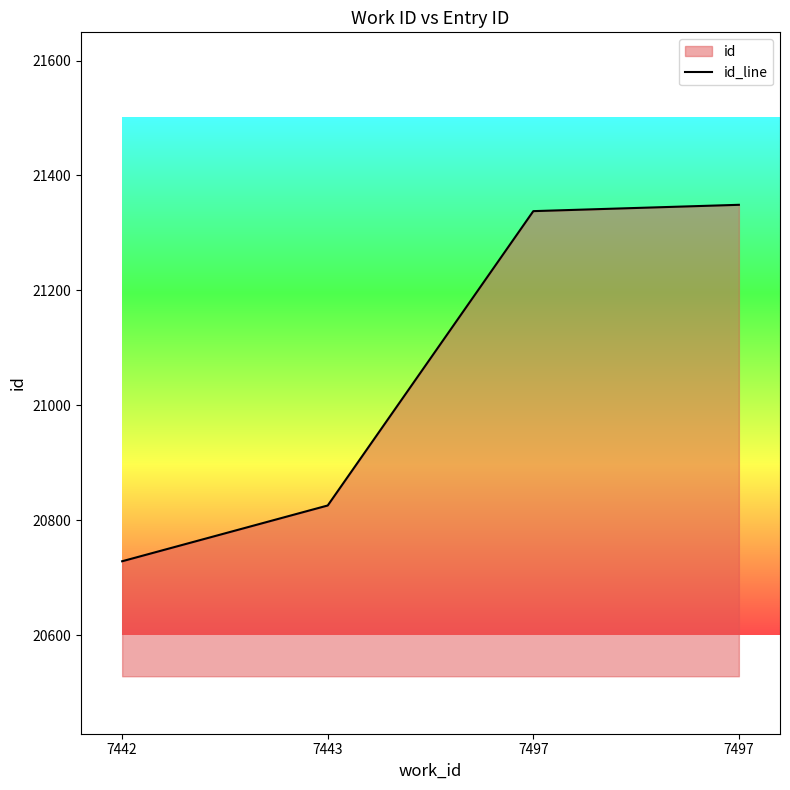

Approximately how many times larger is the value at 7443 compared to 7442?

1.0